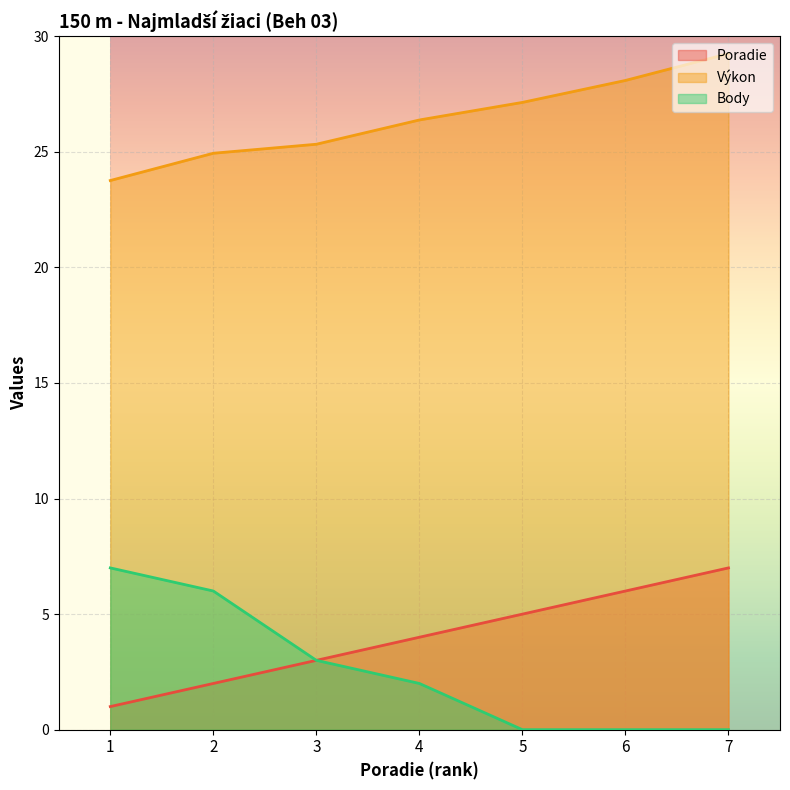

What is the sum of the Poradie values at 2 and 5?

7.0